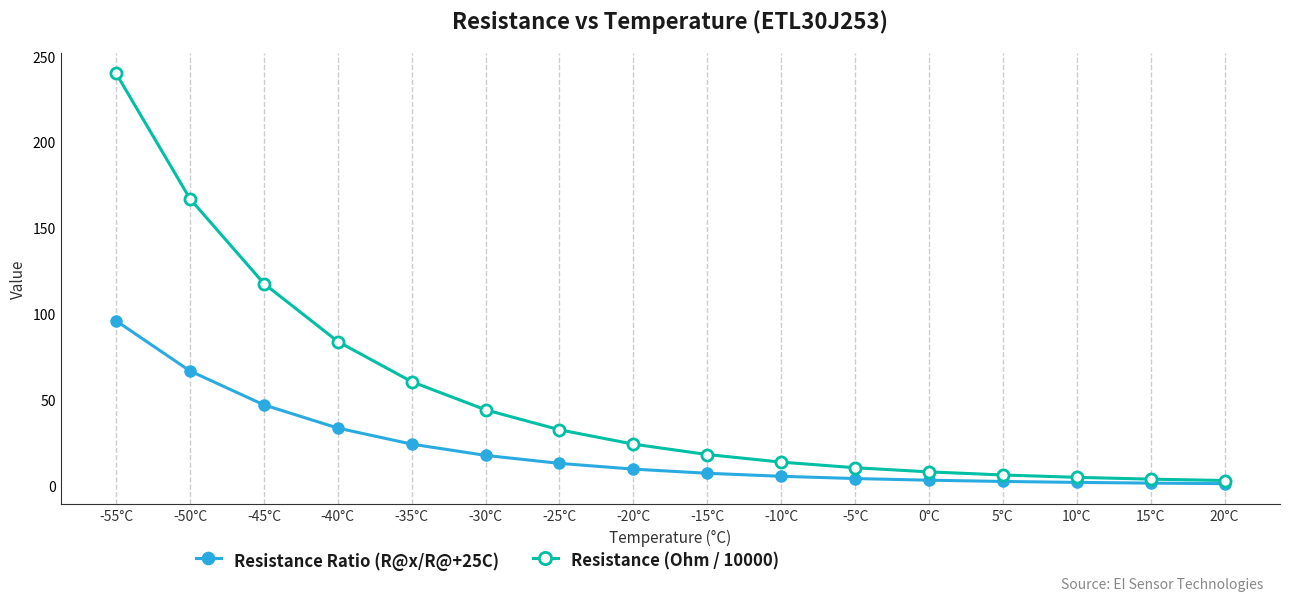

How many lines are shown in the chart?

2